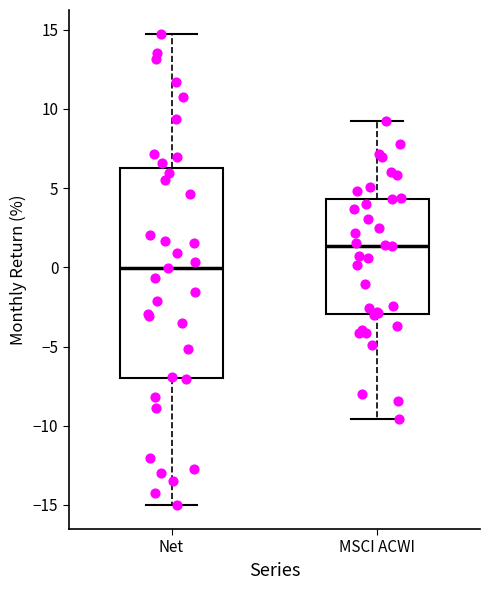

Comparing the boxes themselves (not the whiskers), which one is the tallest?

Net